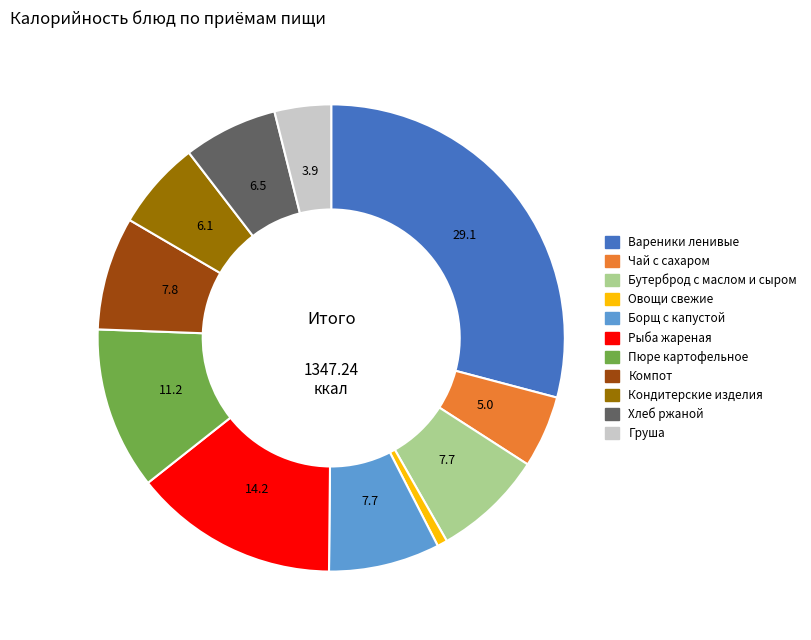

Is there any slice that represents more than half of the pie?

No